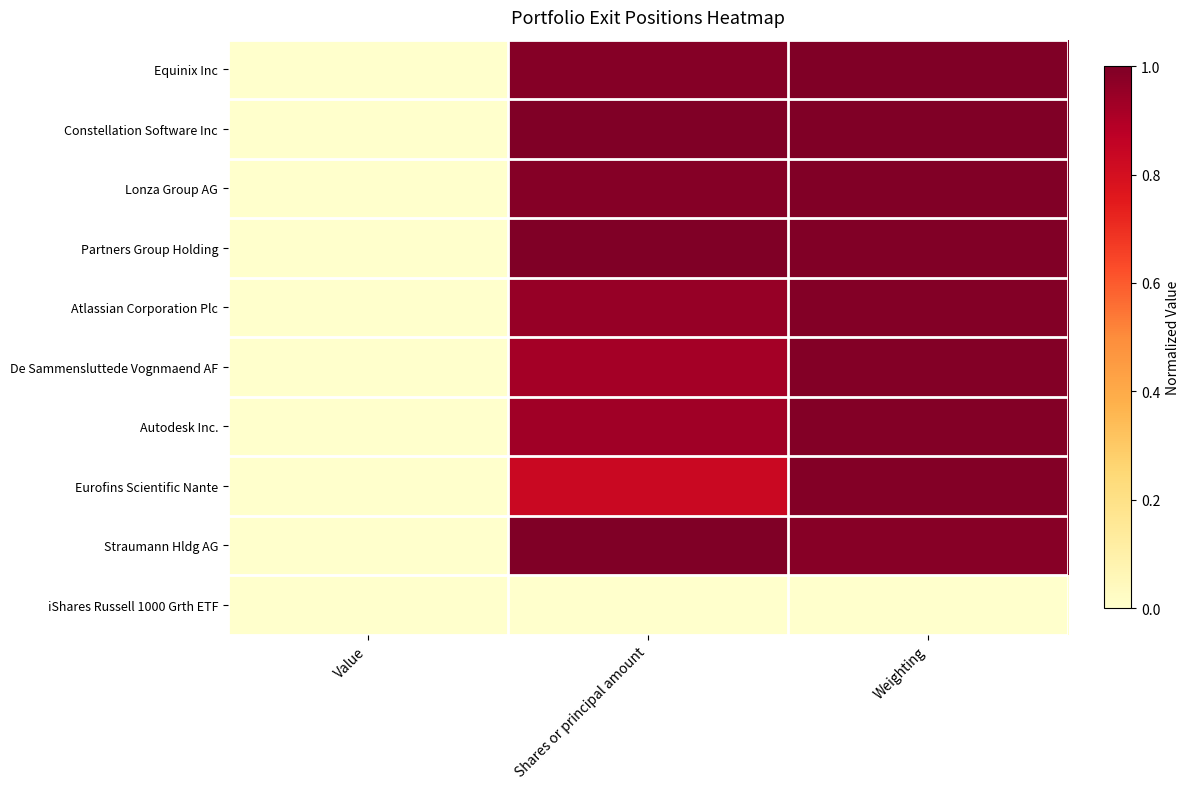

At which category is the sum across all series the highest?

Weighting